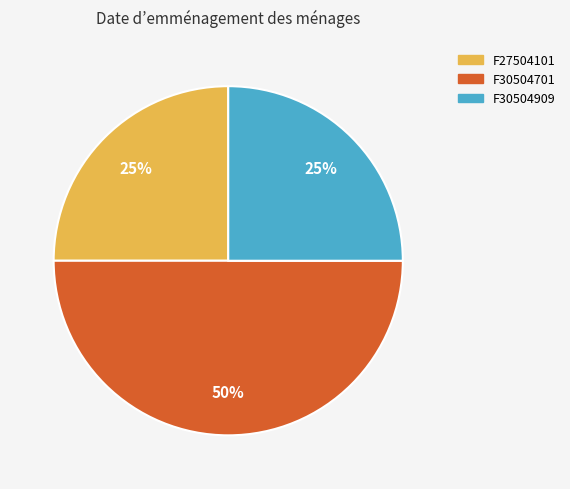

To the nearest percent, what is the combined percentage of F30504701 and F30504909?

75%